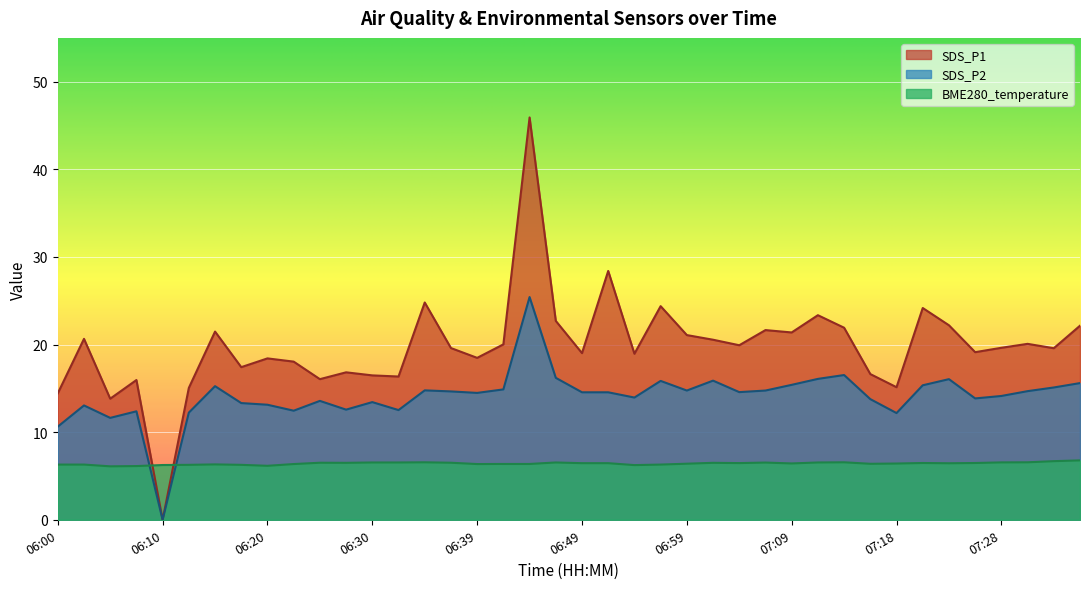

What value does the data have at 07:06?

6.5